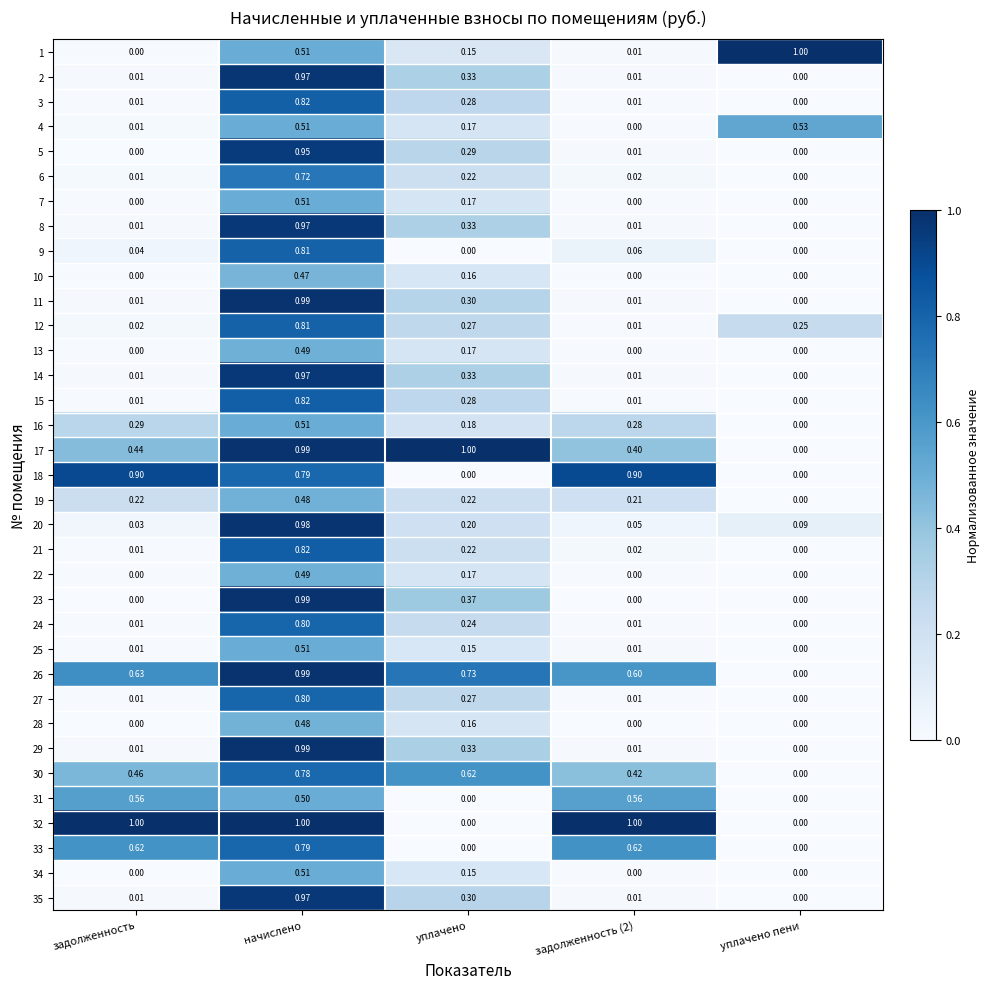

At which label does 1 reach its minimum?

задолженность